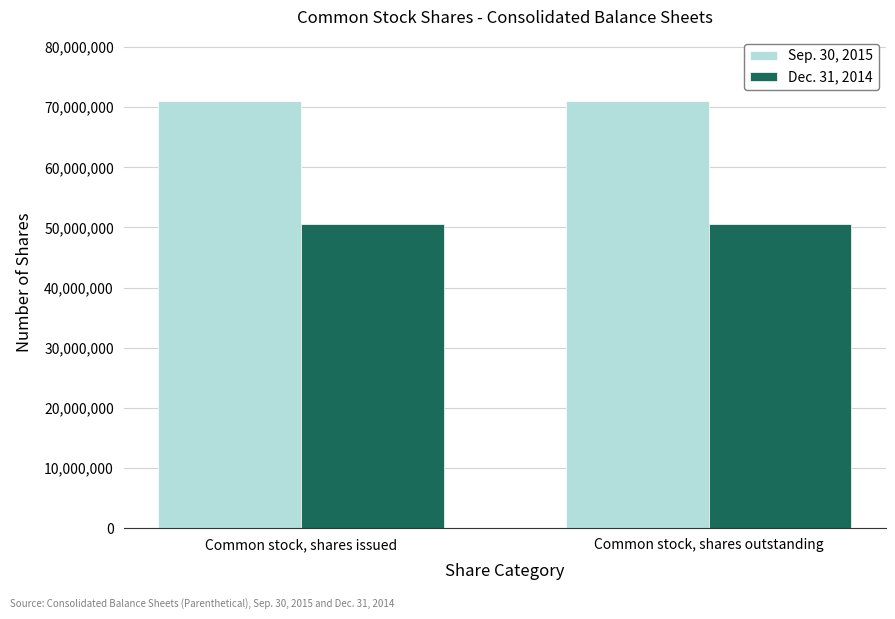

What is the value of the Sep. 30, 2015 bar at the 1st from the left?

71040502